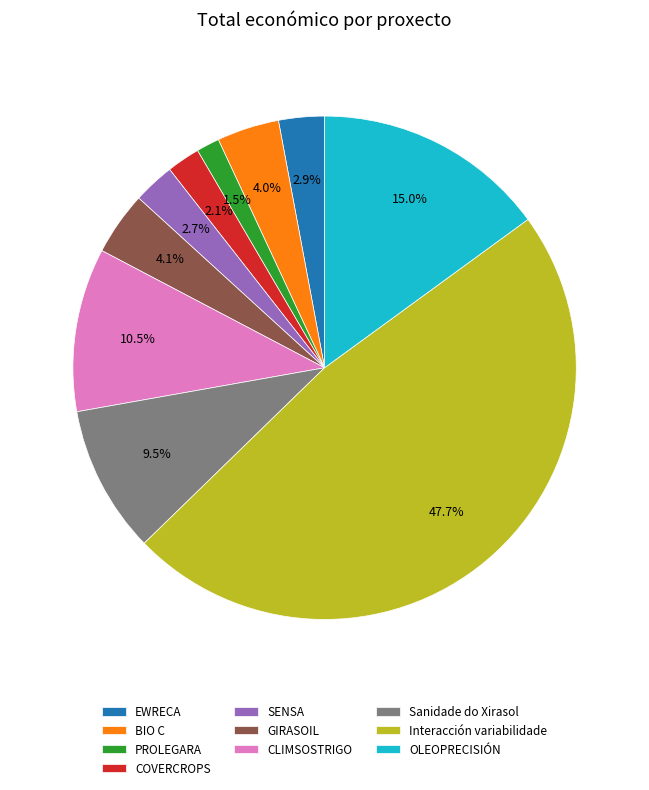

Count the number of slices in the pie.

10